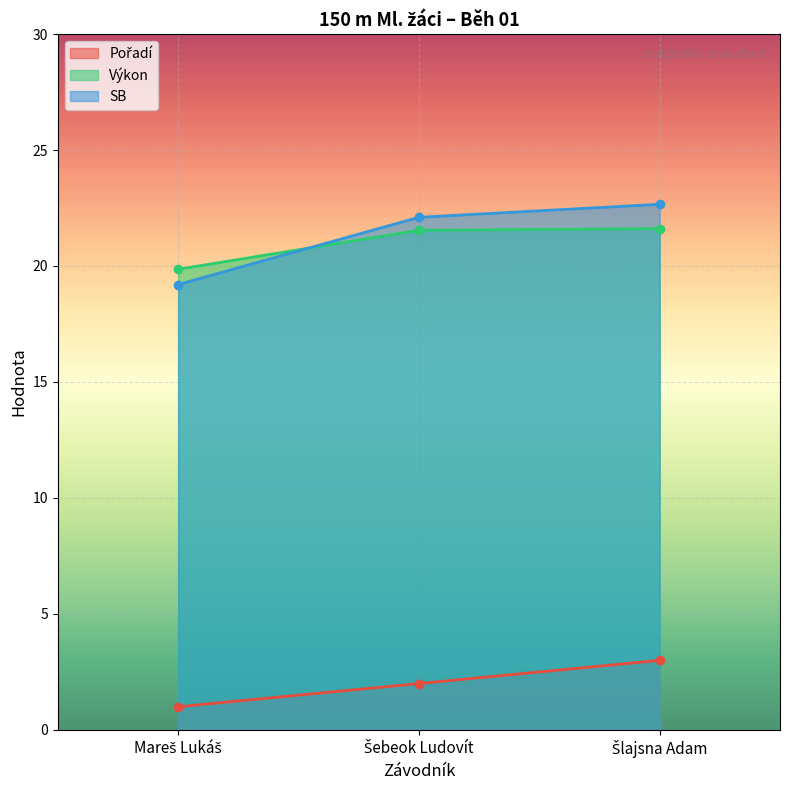

How many lines are shown in the chart?

3